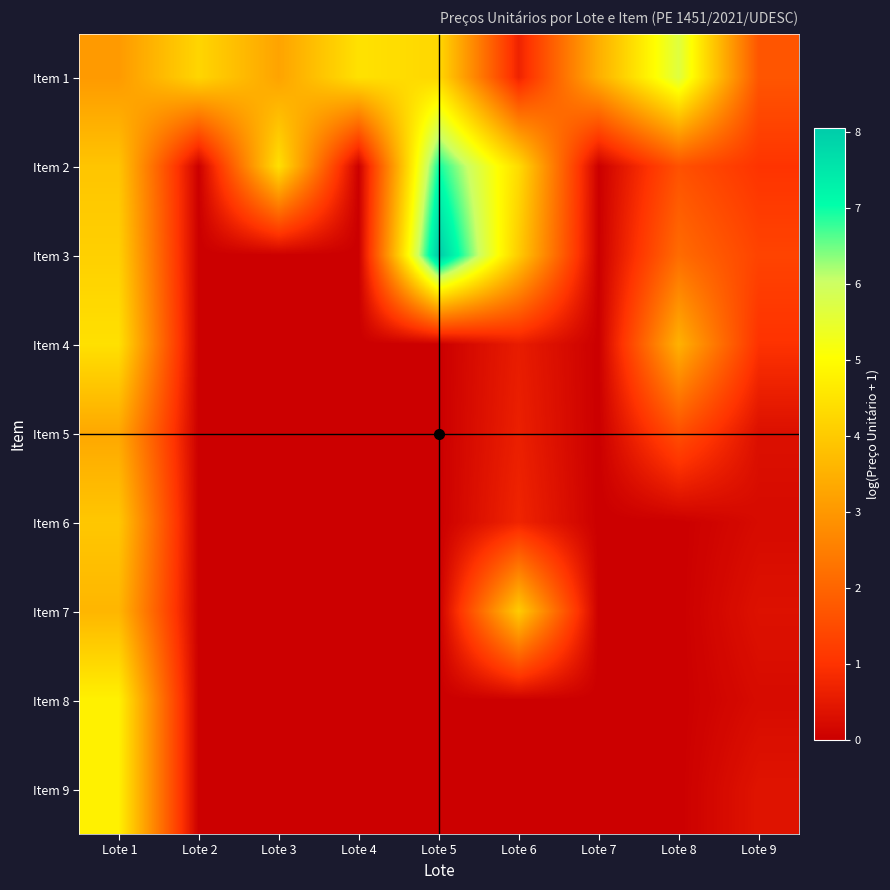

What is the maximum value shown in the chart?

8.1